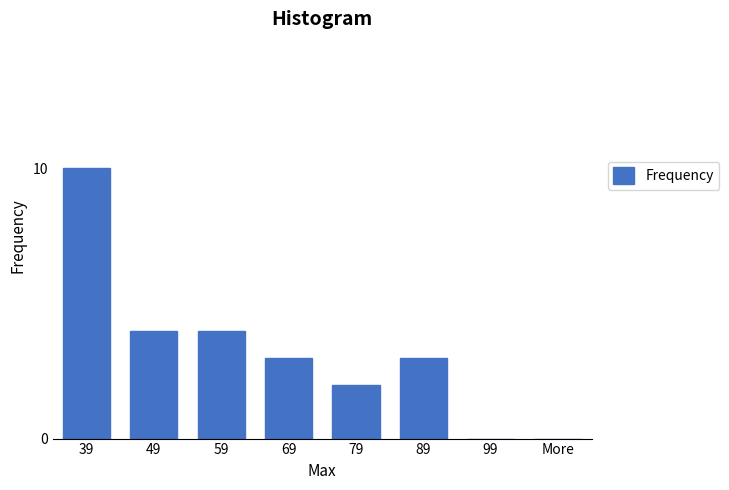

Reading left to right, transcribe all the data shown in this chart.

39=10	49=4	59=4	69=3	79=2	89=3	99=0	More=0